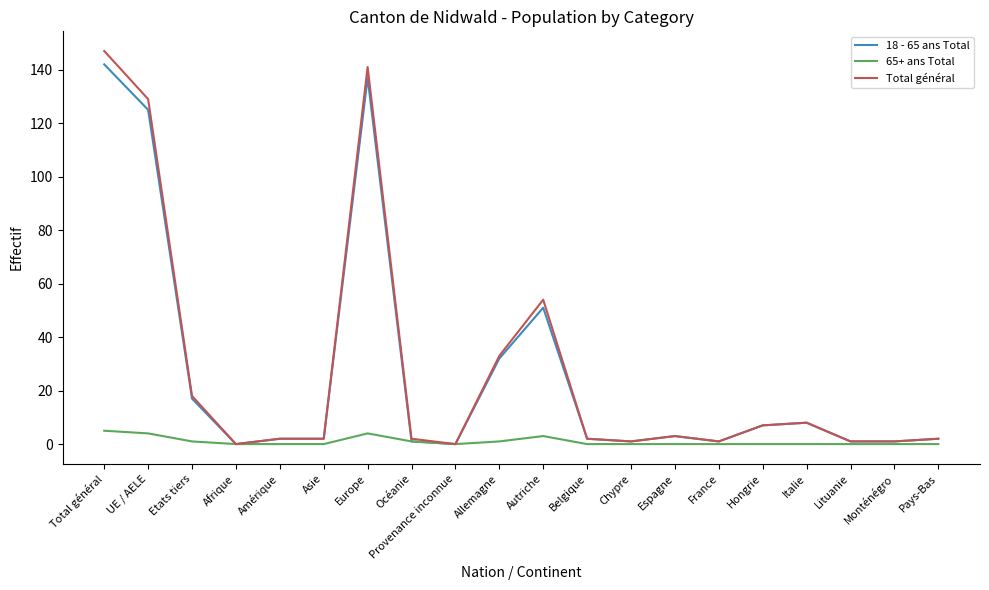

What is the difference between the second highest and second lowest values in the 18 - 65 ans Total series?

137